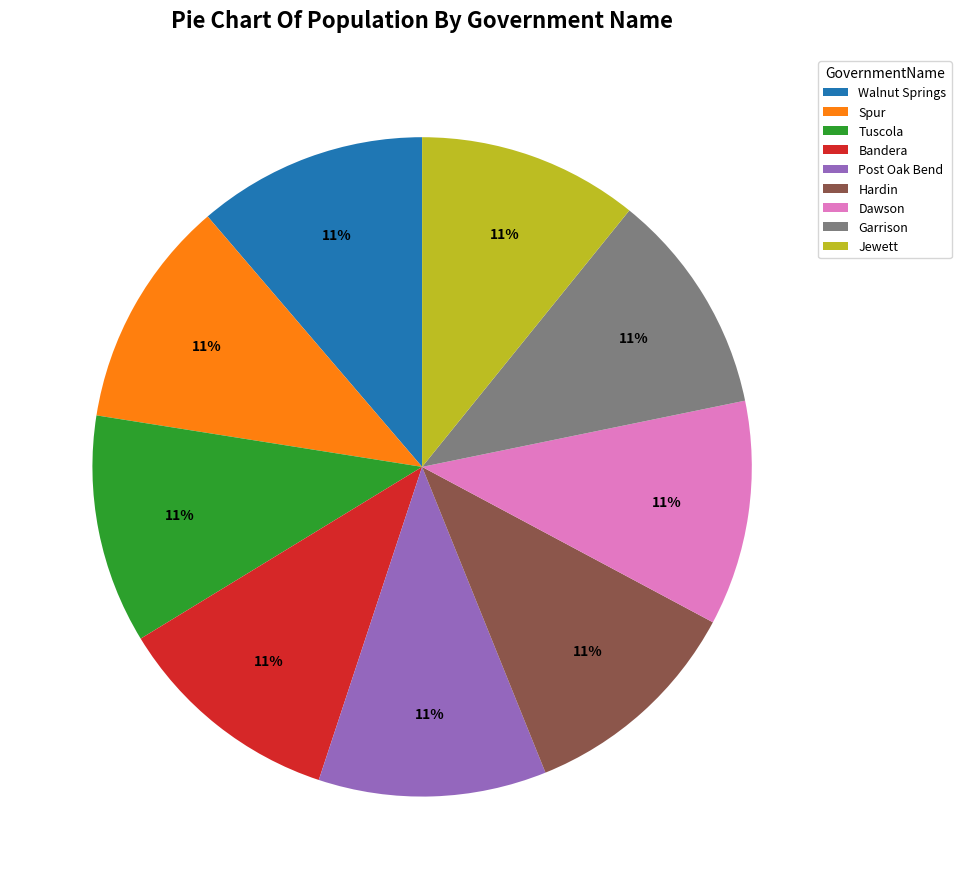

Is there any slice that represents more than half of the pie?

No